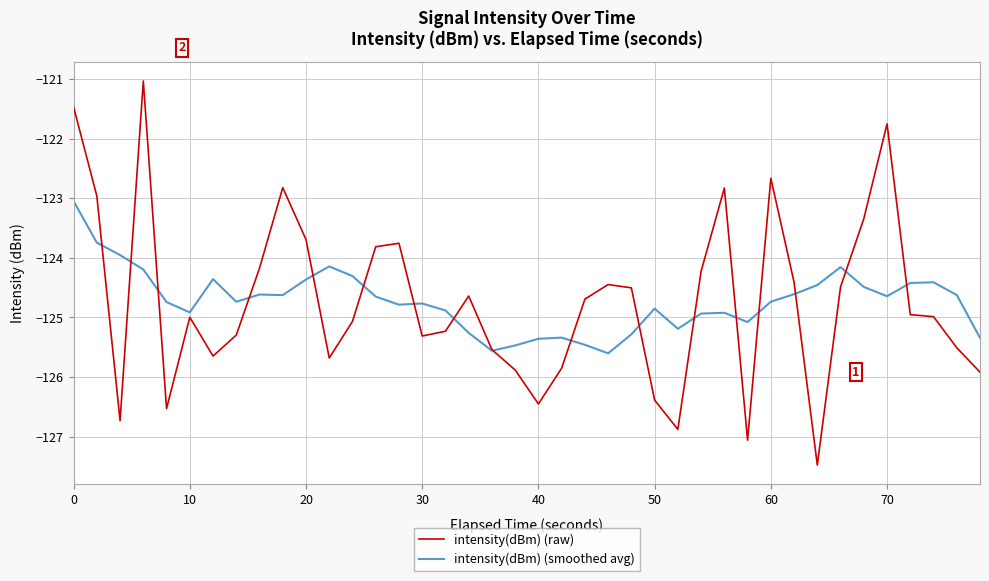

What are all the series names shown in the legend?

intensity(dBm) (raw), intensity(dBm) (smoothed avg)